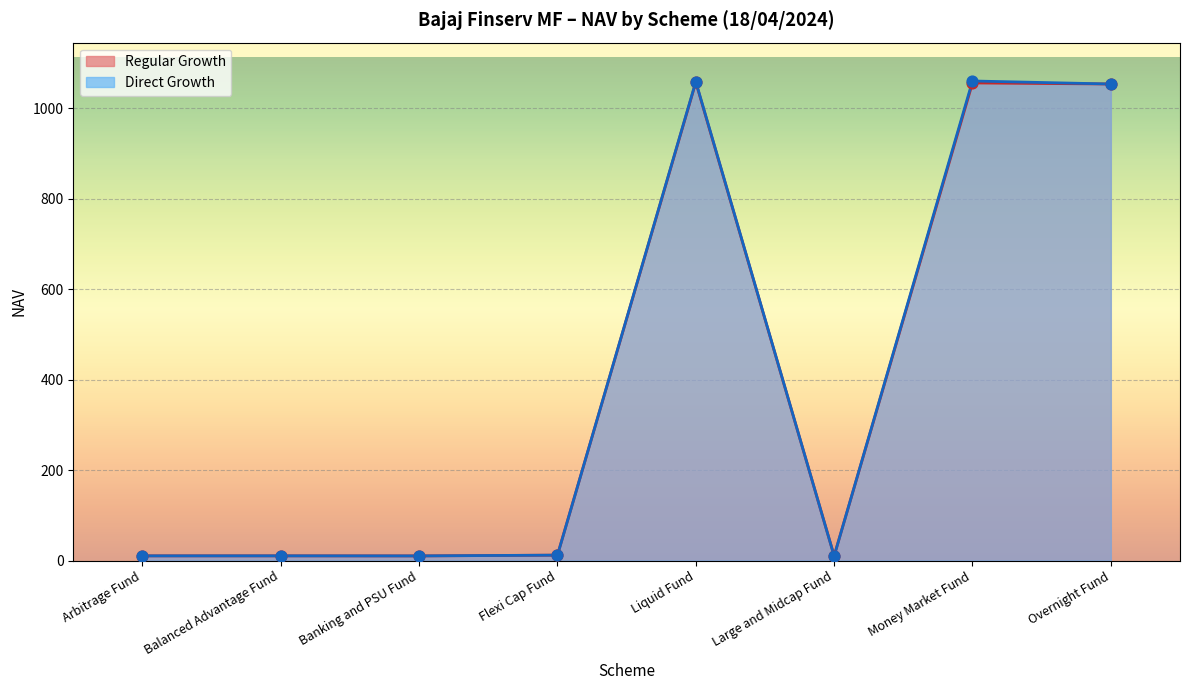

What is the ratio of the value at Money Market Fund to the value at Liquid Fund?

1.0